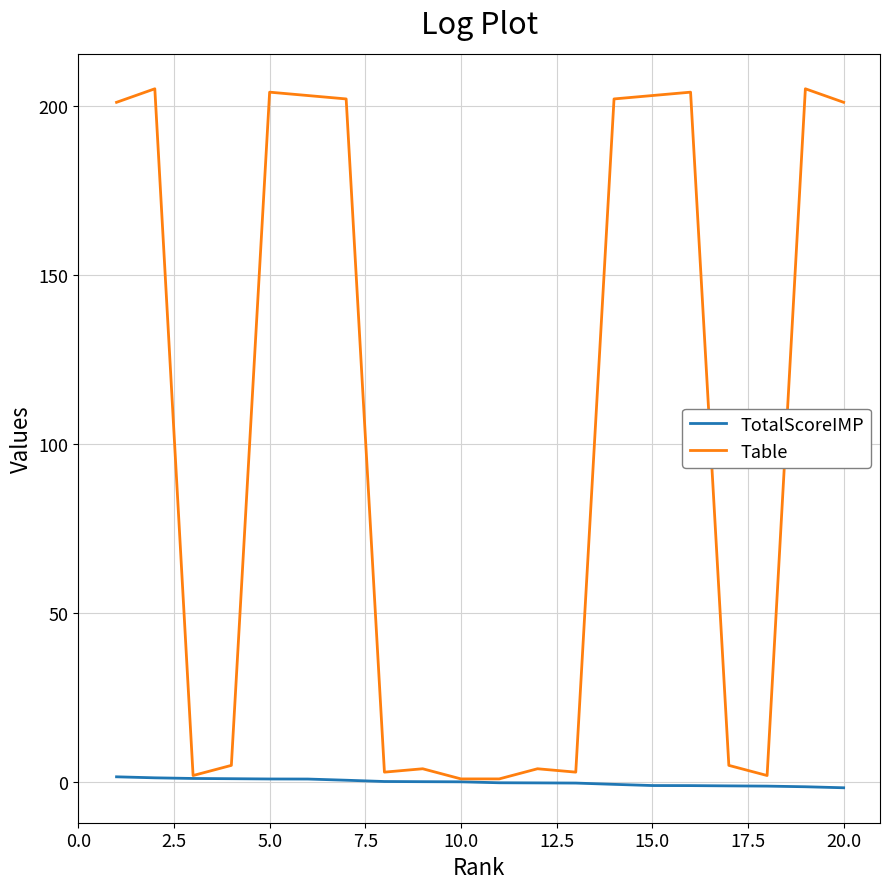

Which series has the largest total across all categories?

Table